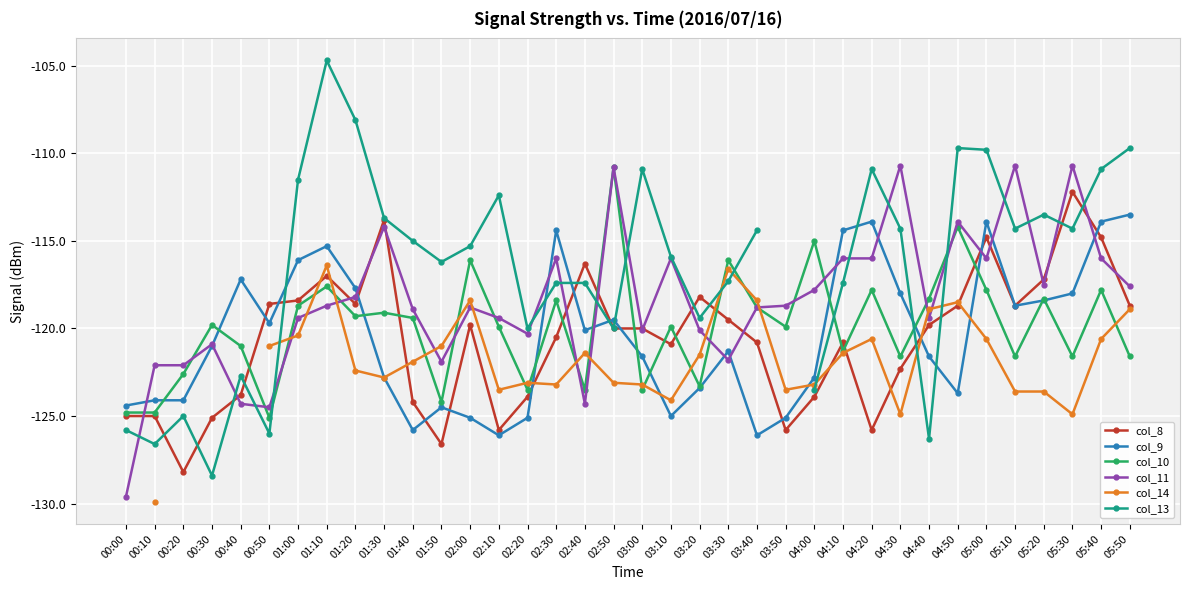

Read the col_14 value at 00:50.

-121.0